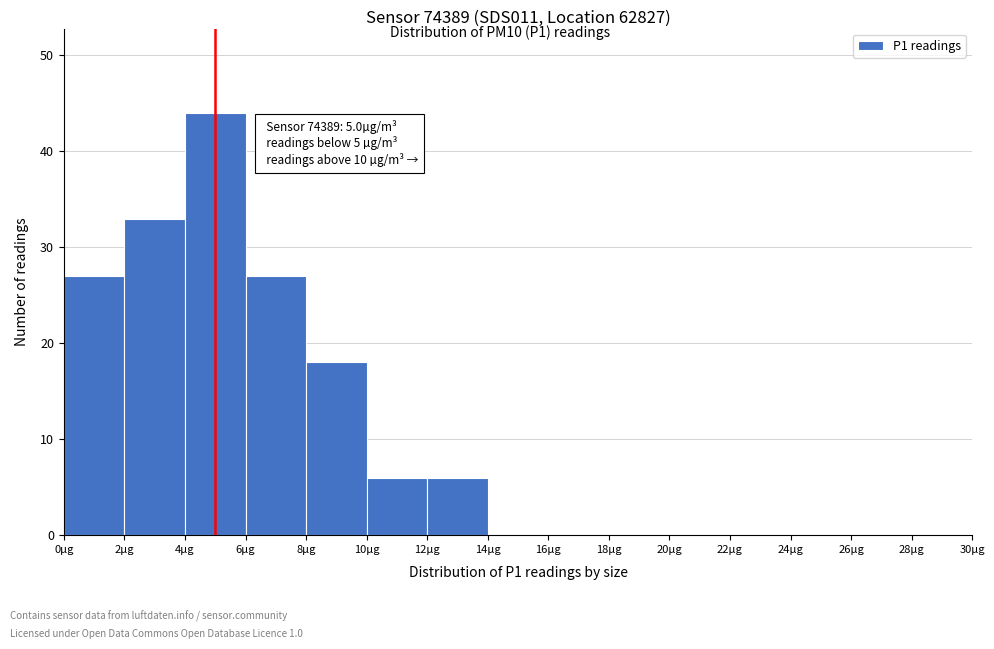

Which range on the x-axis has the tallest bar?

4 to 6